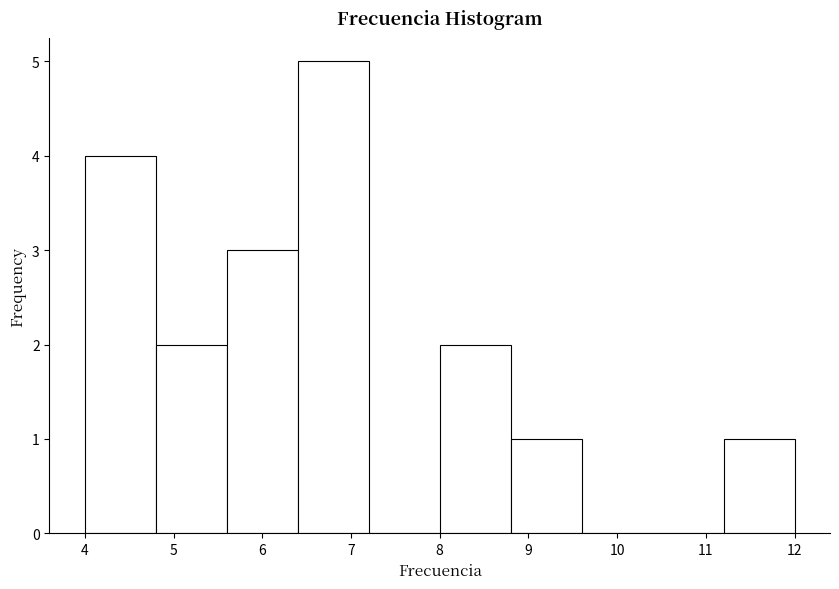

How tall is the bar that spans 11.2 to 12.0 on the x-axis? The values are not printed on the chart, so give them approximately, as read against the axis.

1